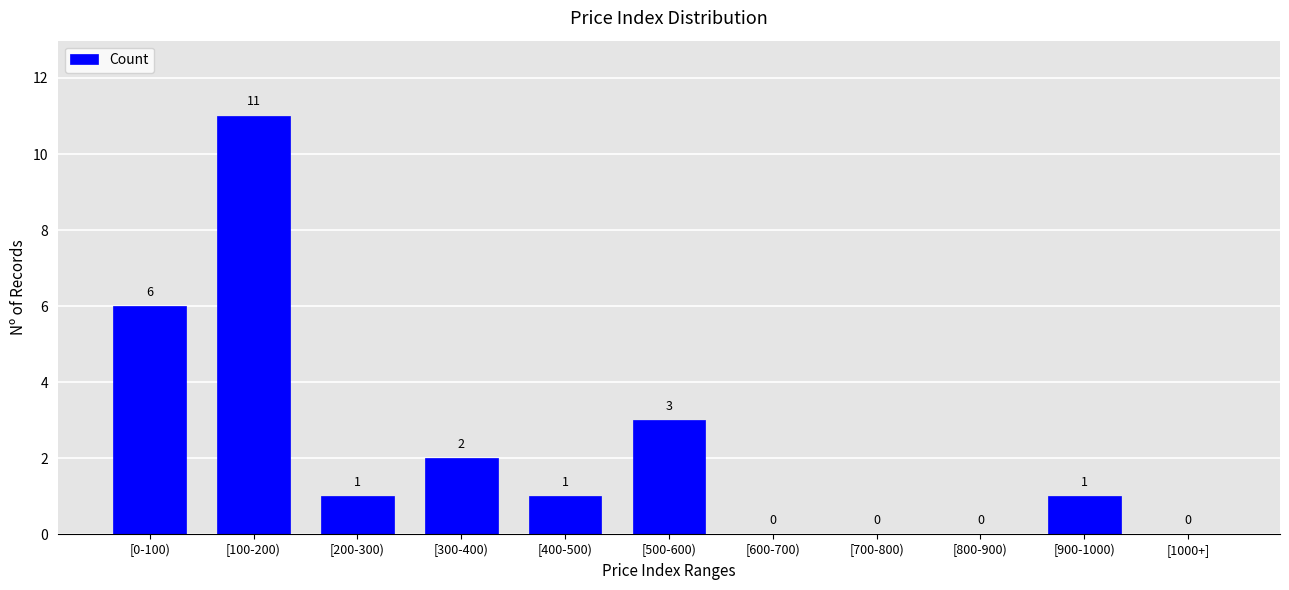

Reading right to left, extract all data points from this chart.

[1000+]=0	[900-1000)=1	[800-900)=0	[700-800)=0	[600-700)=0	[500-600)=3	[400-500)=1	[300-400)=2	[200-300)=1	[100-200)=11	[0-100)=6